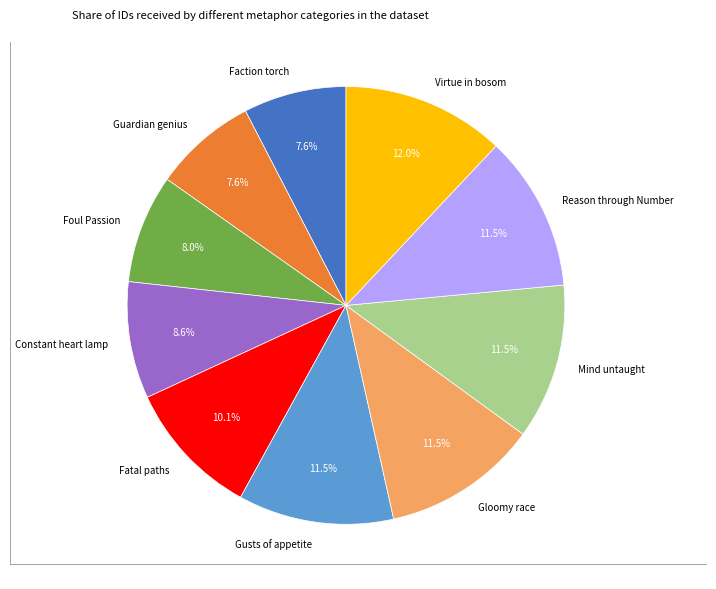

Count the number of slices in the pie.

10